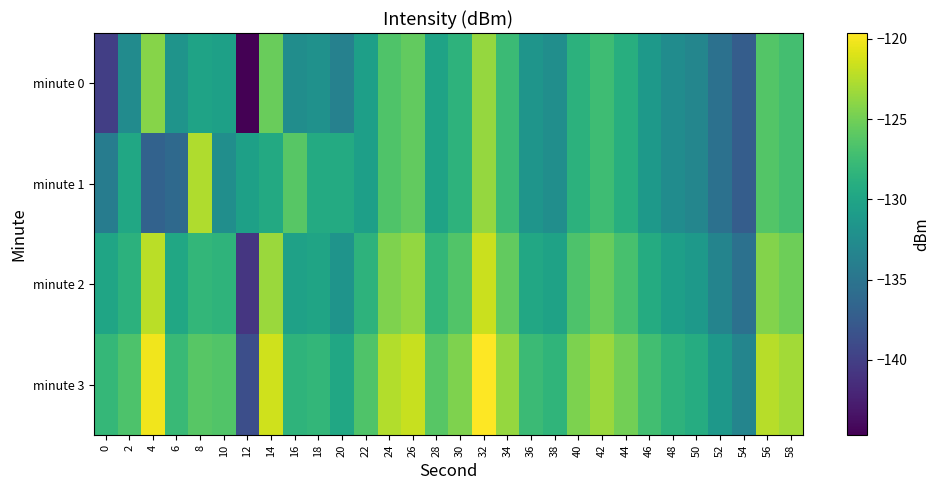

At which category does the chart reach its minimum across all series?

12